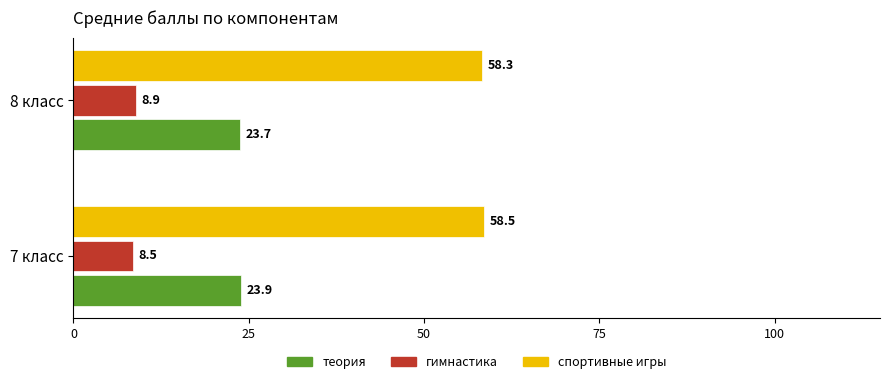

The спортивные игры series shows 58.3 at 8 класс. True or false?

True